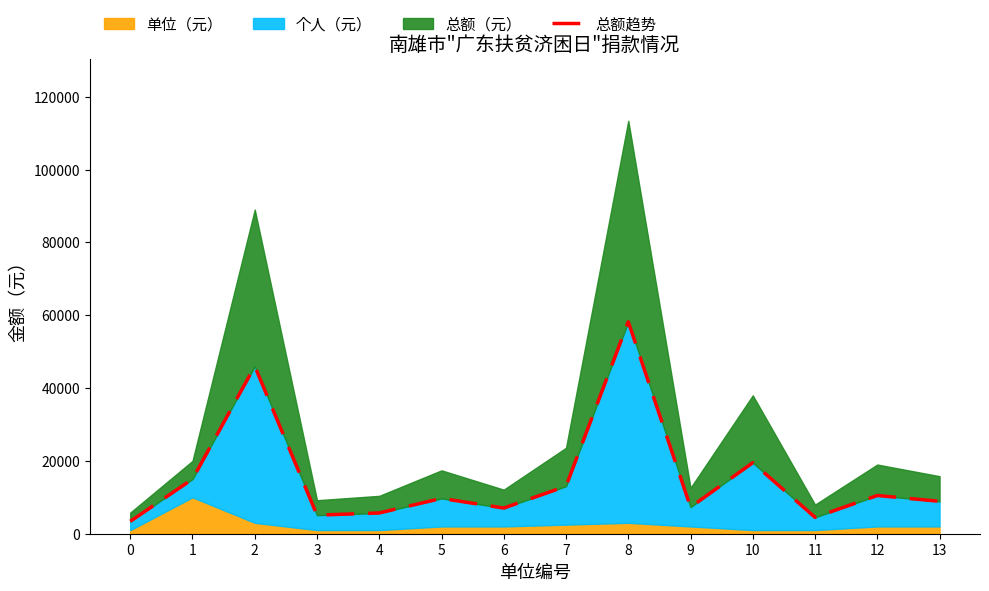

What is the smallest value displayed?

3400